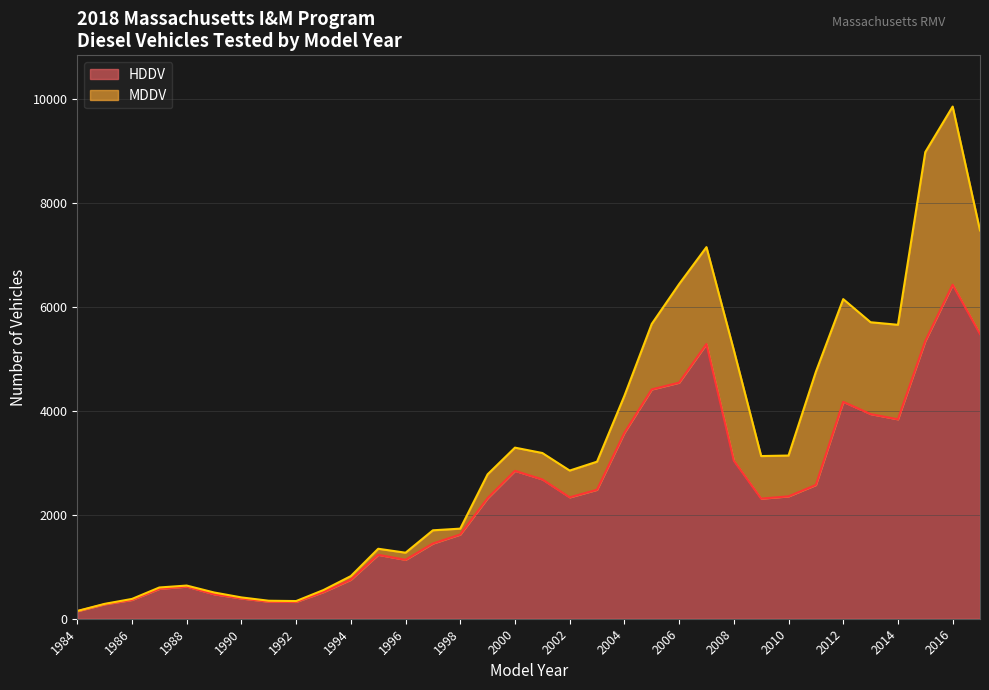

At which category does the chart reach its minimum across all series?

1984